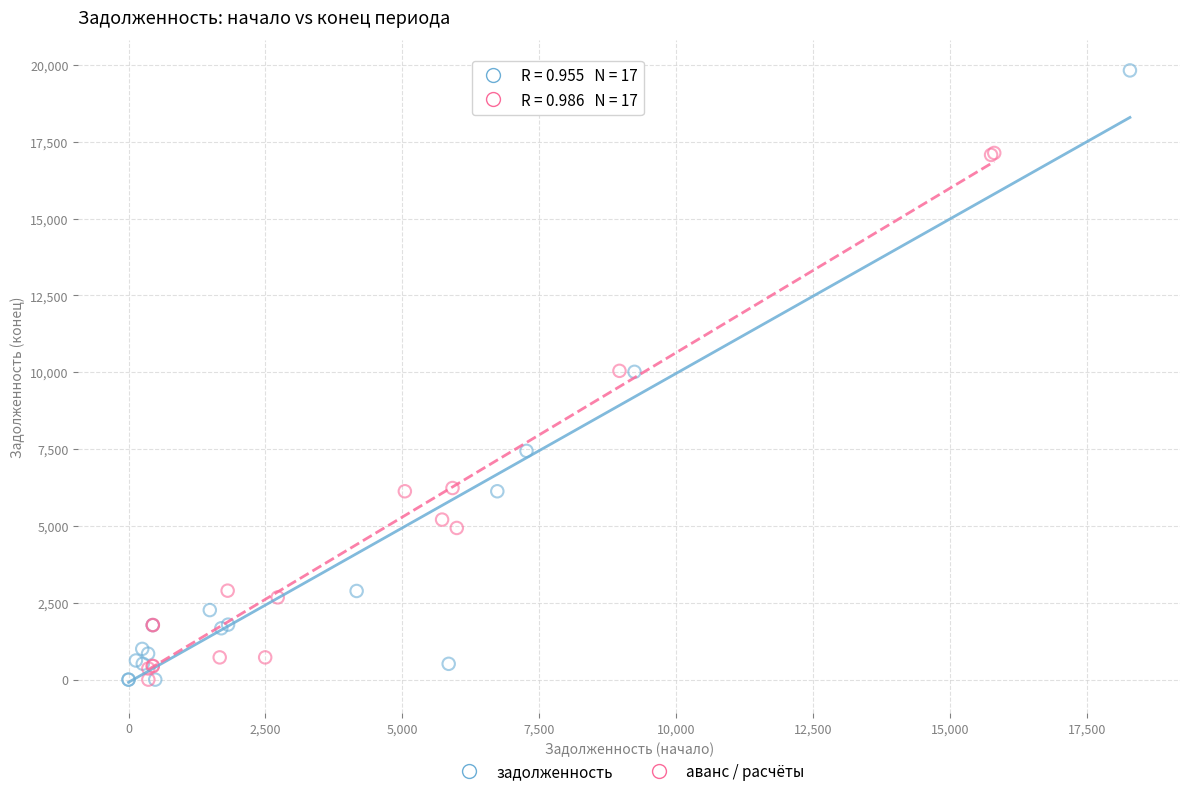

Which series has the largest Y range (max minus min)?

задолженность